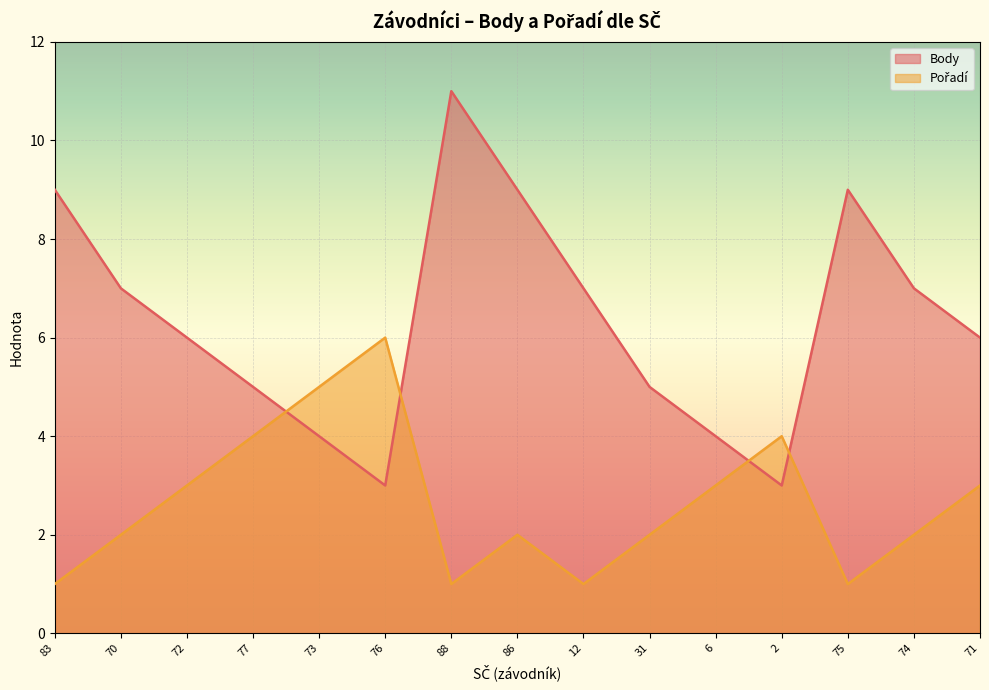

Reading left to right, extract all data points from this chart.

Body: 9	7	6	5	4	3	11	9	7	5	4	3	9	7	6
Pořadí: 1	2	3	4	5	6	1	2	1	2	3	4	1	2	3